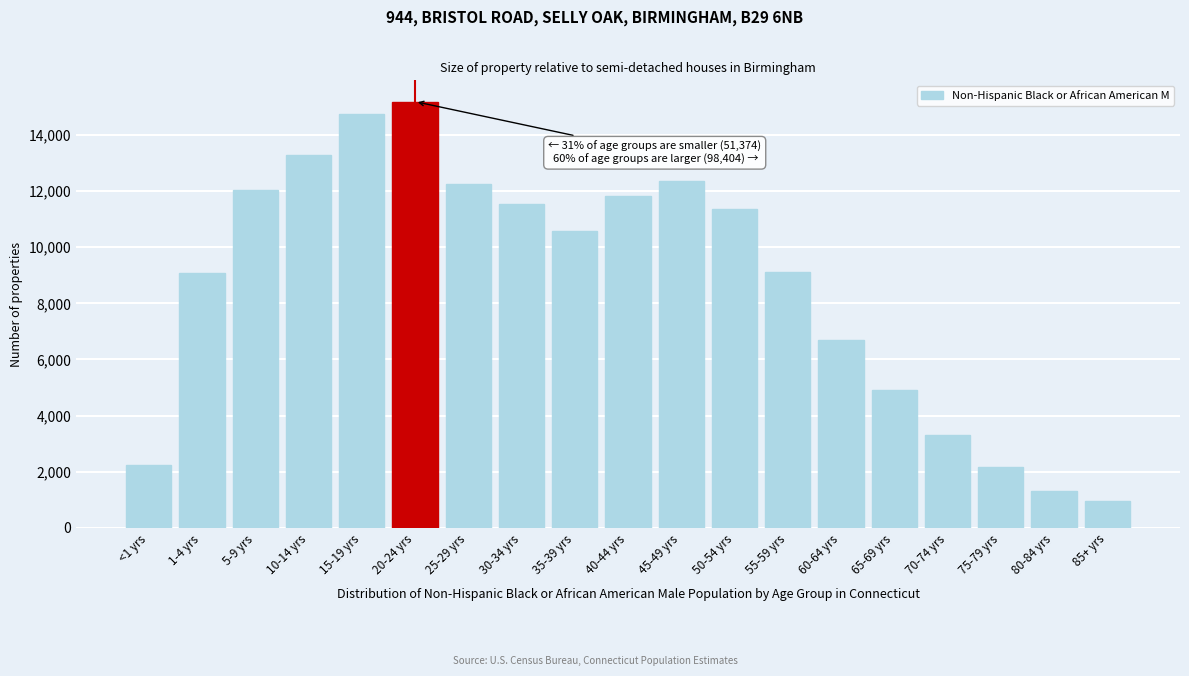

What is the label of the 19th bar from the left?

85+ yrs